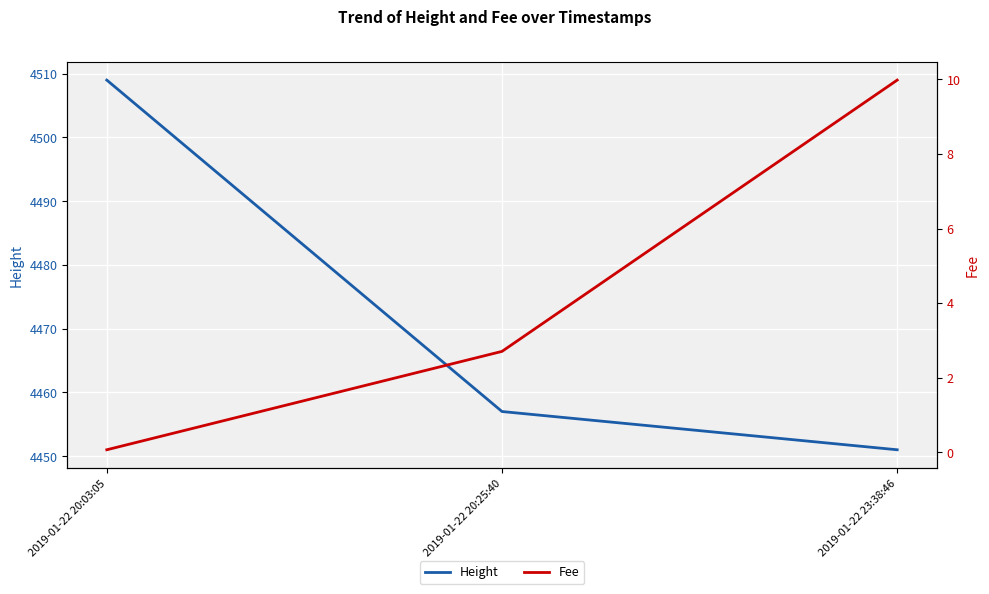

True or false: Fee has a value of 0.1 at 2019-01-22 20:03:05.

True